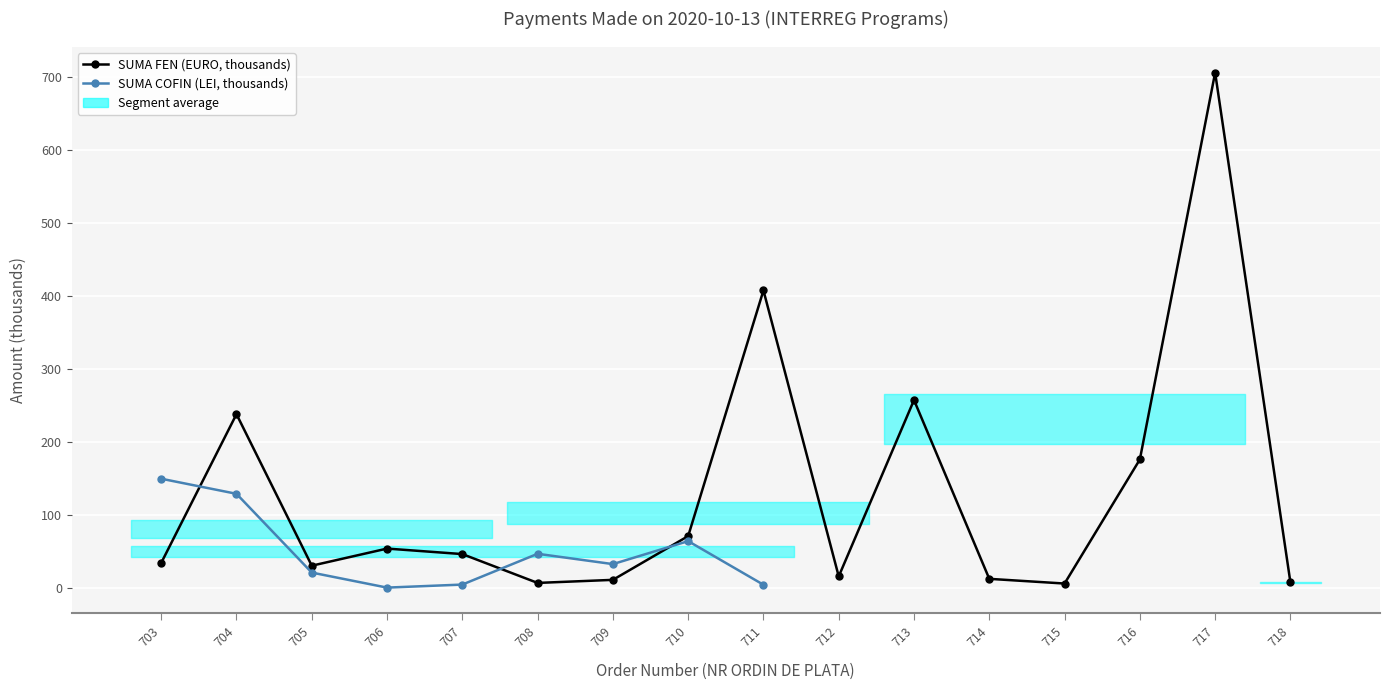

What is the maximum value shown in the chart?

706.1